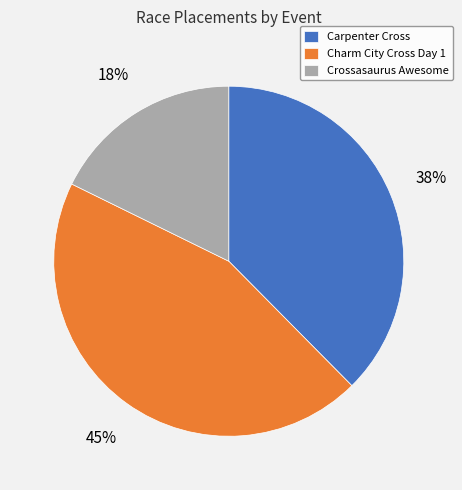

Is it true that Crossasaurus Awesome is 9% of the pie?

False